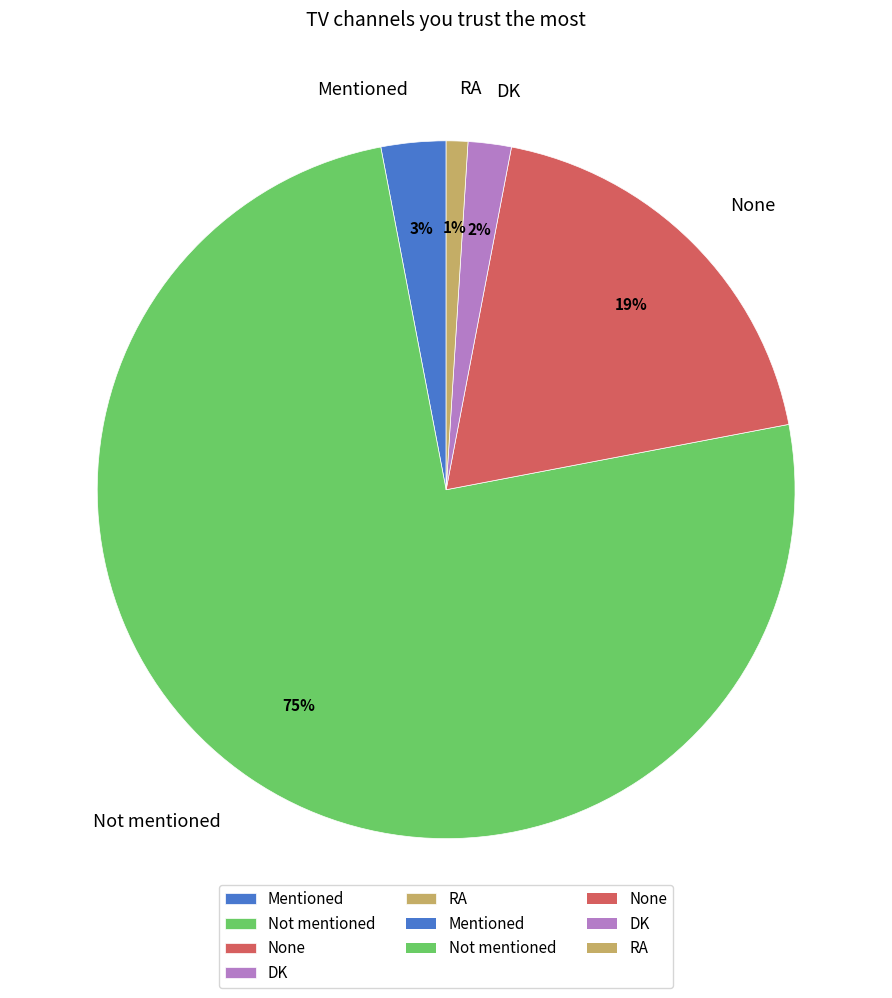

To the nearest percent, what is the difference between the DK and RA slice percentages?

1%